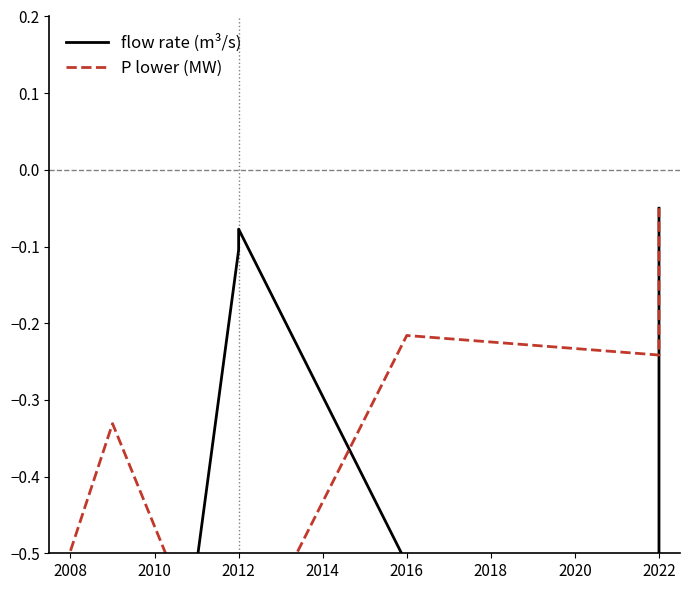

List the series in order of their overall mean, highest first.

flow rate (m³/s), P lower (MW)